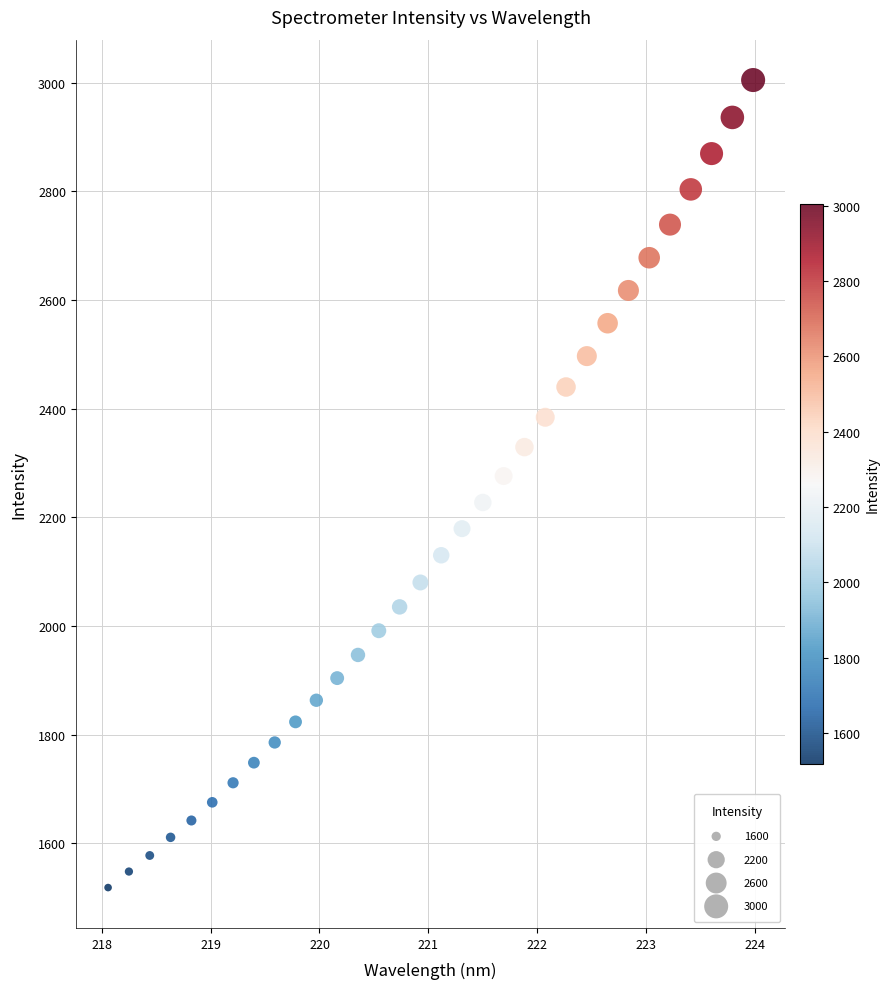

What is the range of Y values (max minus min)?

1486.4